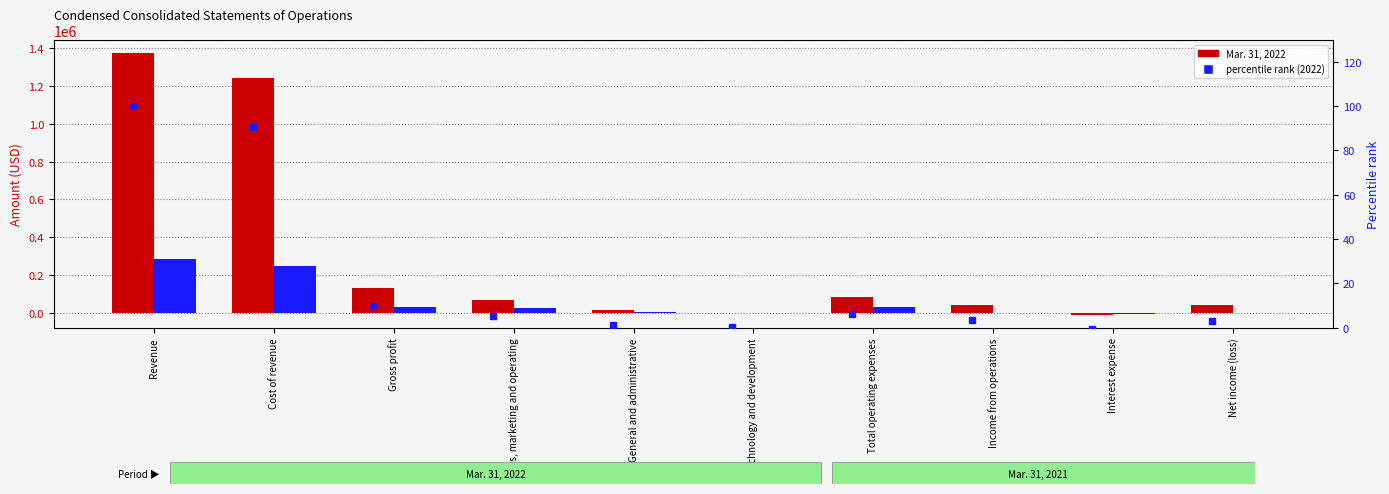

Reading left to right, list all the values displayed in this chart.

Mar. 31, 2022: 1373837.0	1241695.0	132142.0	69888.0	14657.0	3182.0	87727.0	44415.0	-7196.0	40988.0
Mar. 31, 2021: 283972.0	250435.0	33537.0	25076.0	4734.0	2283.0	32093.0	1444.0	-1918.0	-233.0
percentile rank (2022): 100.0	90.4	9.6	5.1	1.1	0.2	6.4	3.2	-0.5	3.0